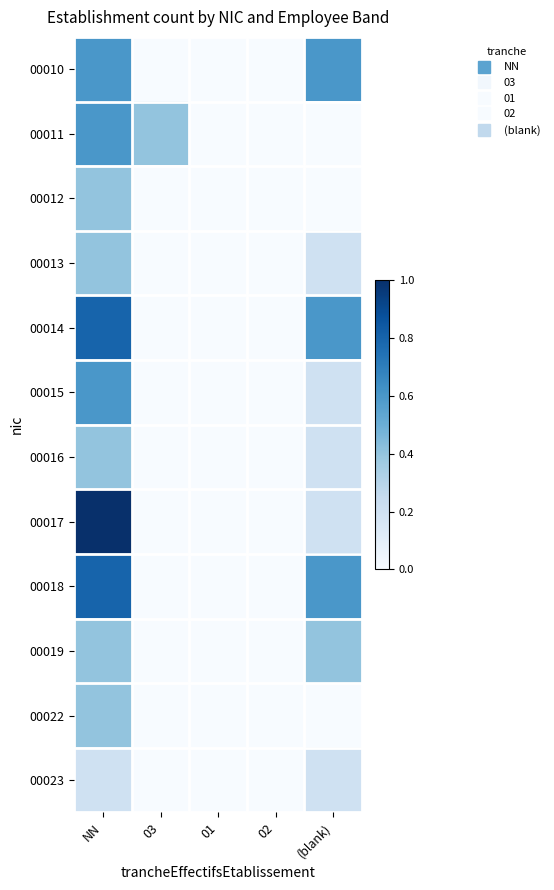

How many categories are shown in the chart?

5